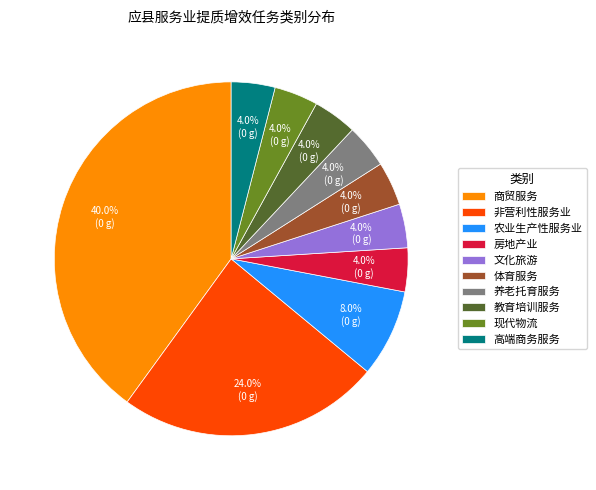

Does 商贸服务 represent more than half of the total?

No